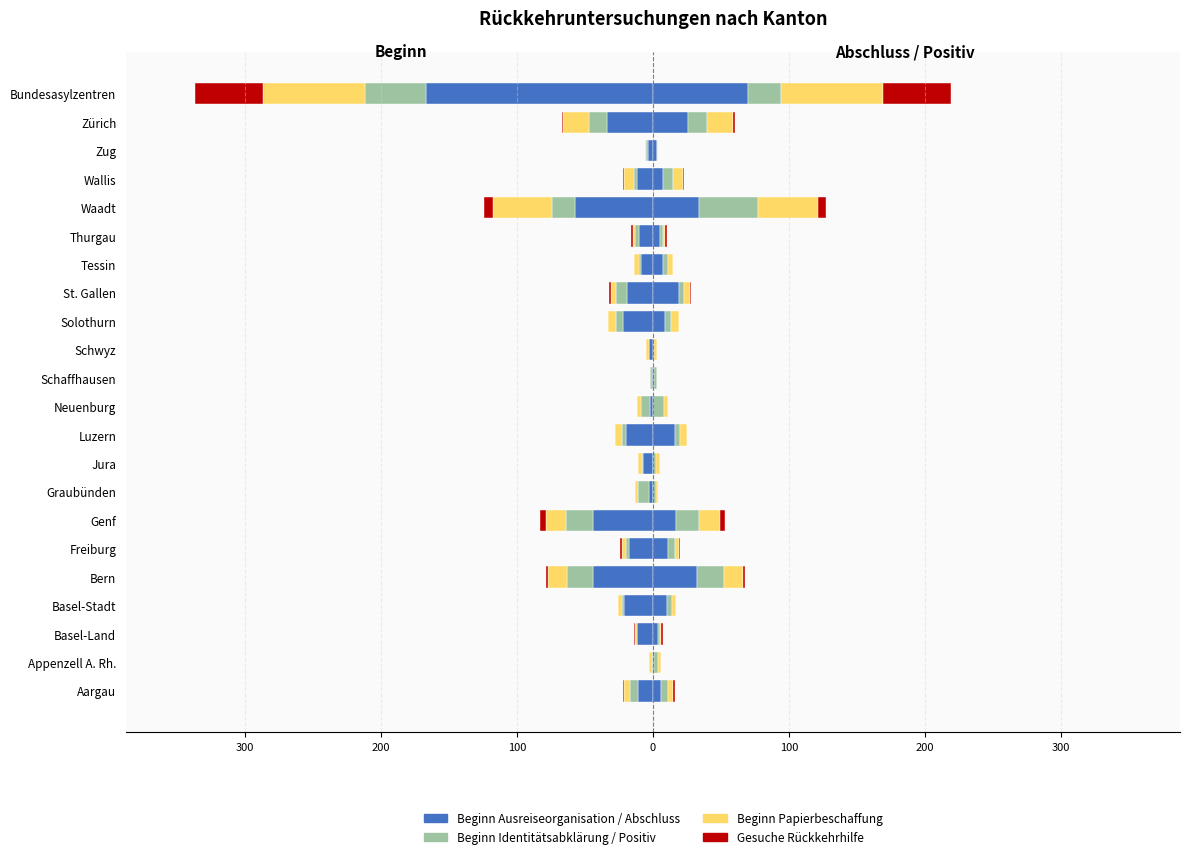

At which label does Beginn Identitätsabklärung first exceed -3?

Appenzell A. Rh.